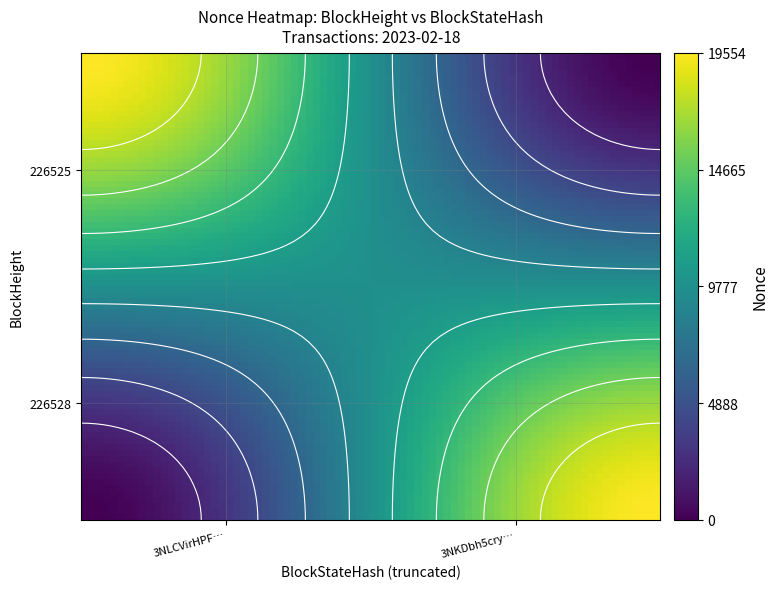

How many data points in 226528 are less than 19554?

1